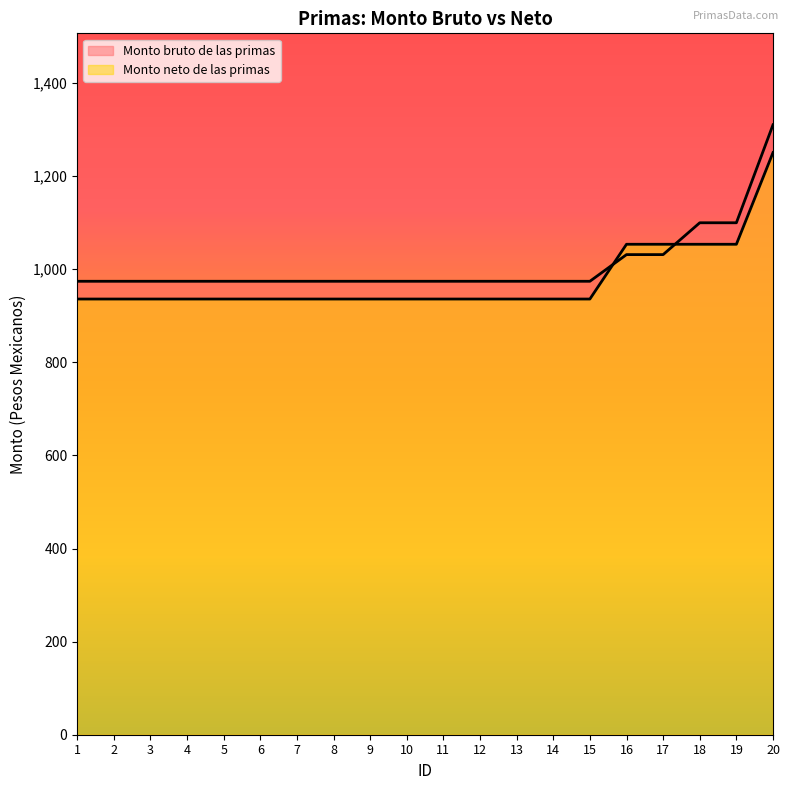

What is the minimum value shown in the chart?

936.1